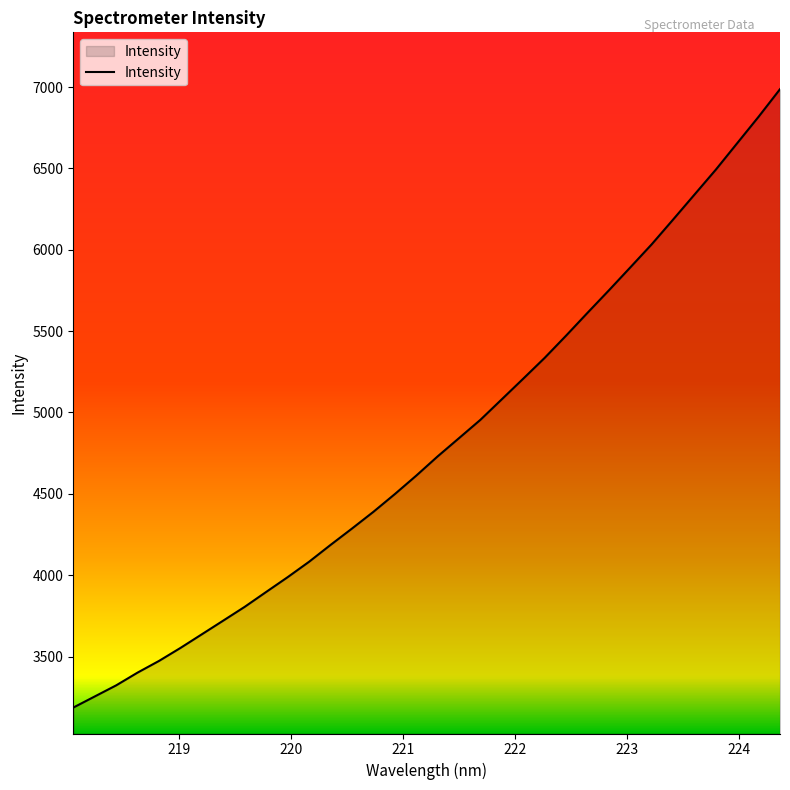

What is the smallest value displayed?

3186.1